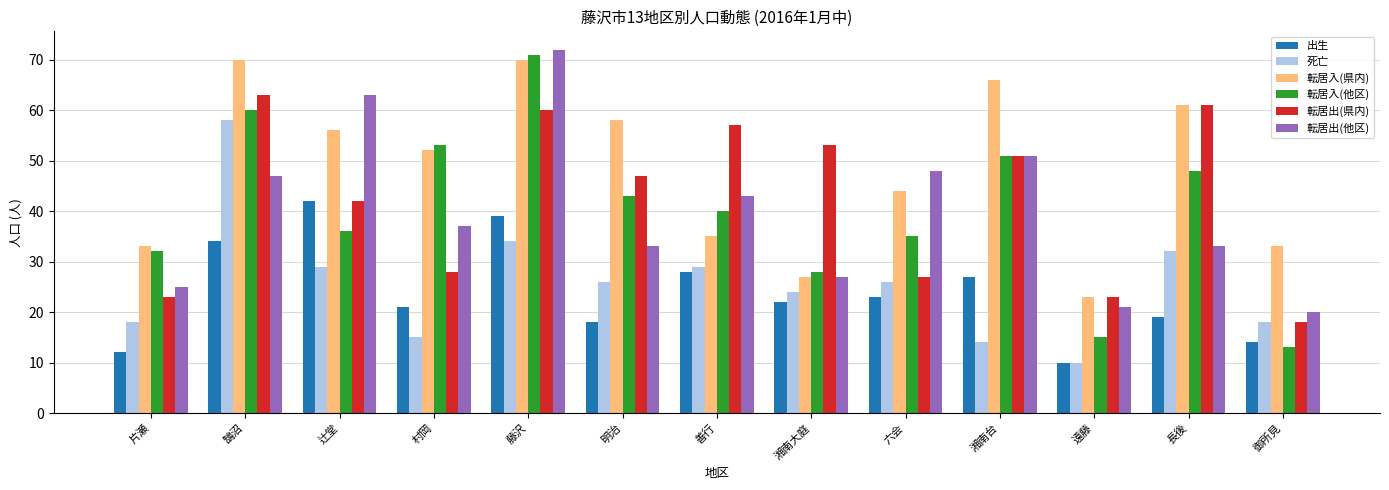

What is the spread (max minus min) of values at 湘南台?

52